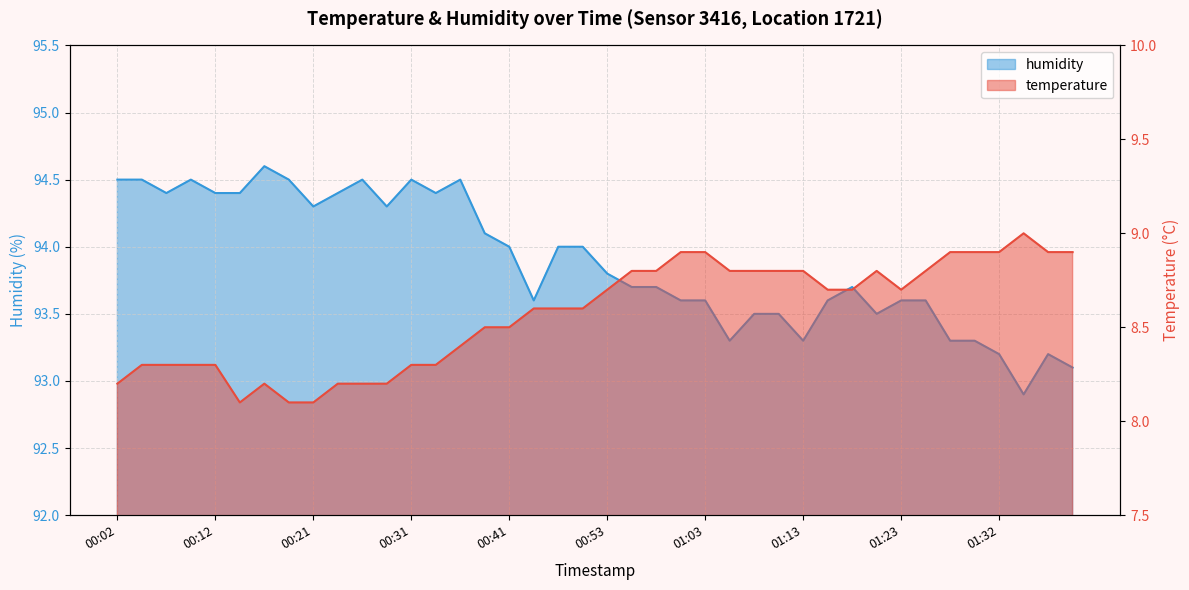

What is the difference between the second highest and minimum values in the humidity series?

1.6